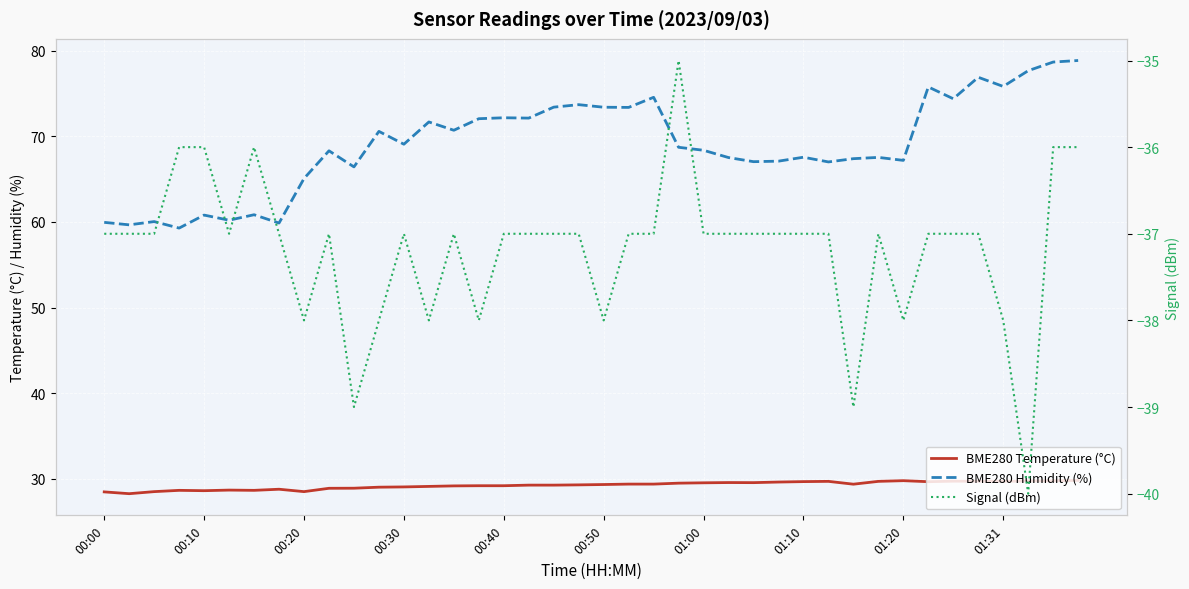

Is the value of Signal (dBm) at 01:10 greater than the value of BME280 Temperature (°C) at 20?

No